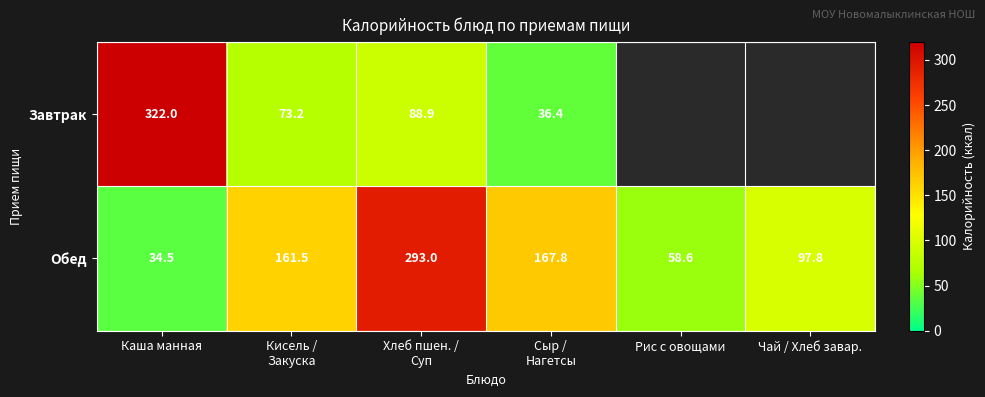

Is it true that Завтрак equals 435.6 at Каша манная?

False